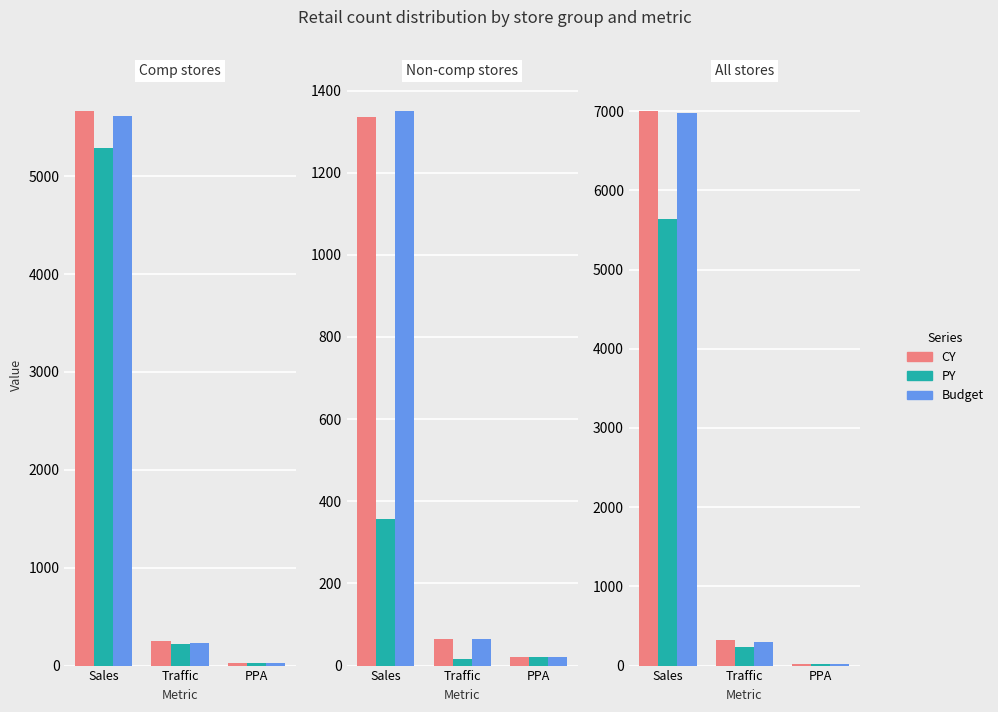

What is the total value across all series at Sales?

19614.5